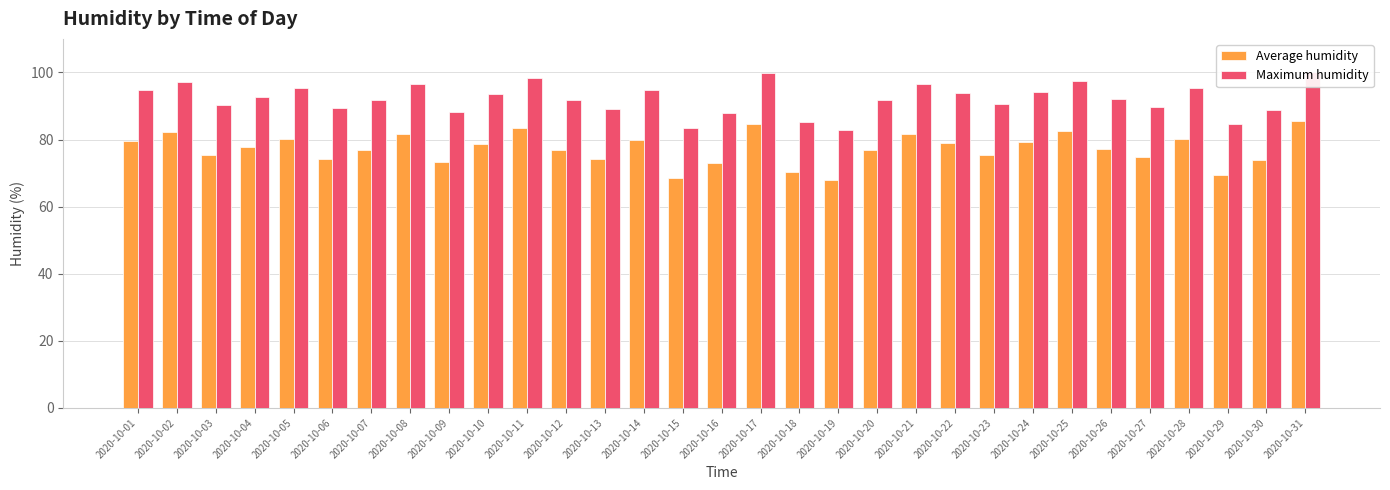

At which label does Average humidity reach its minimum?

2020-10-19